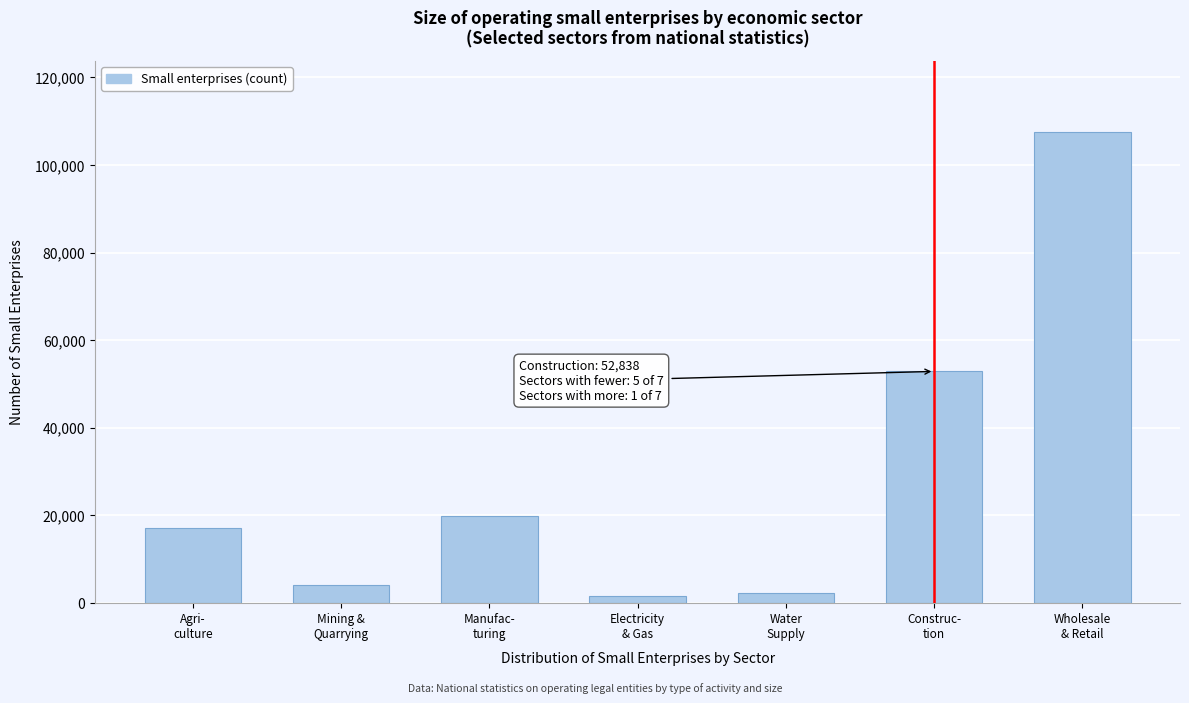

Reading right to left, transcribe all the data shown in this chart.

107609	52838	2105	1412	19807	4146	17135